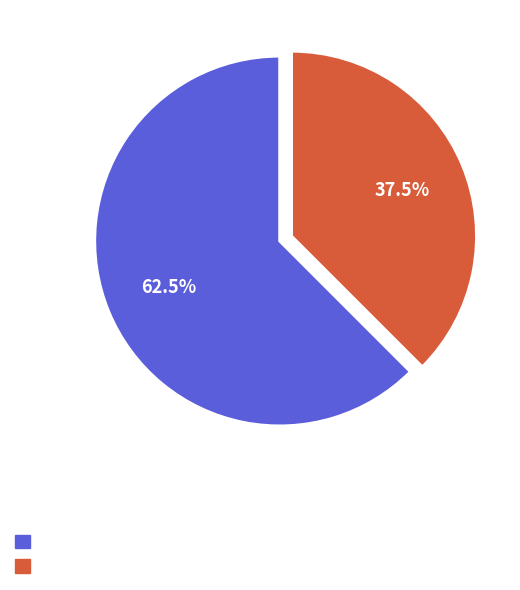

Does any single category account for the majority?

Yes